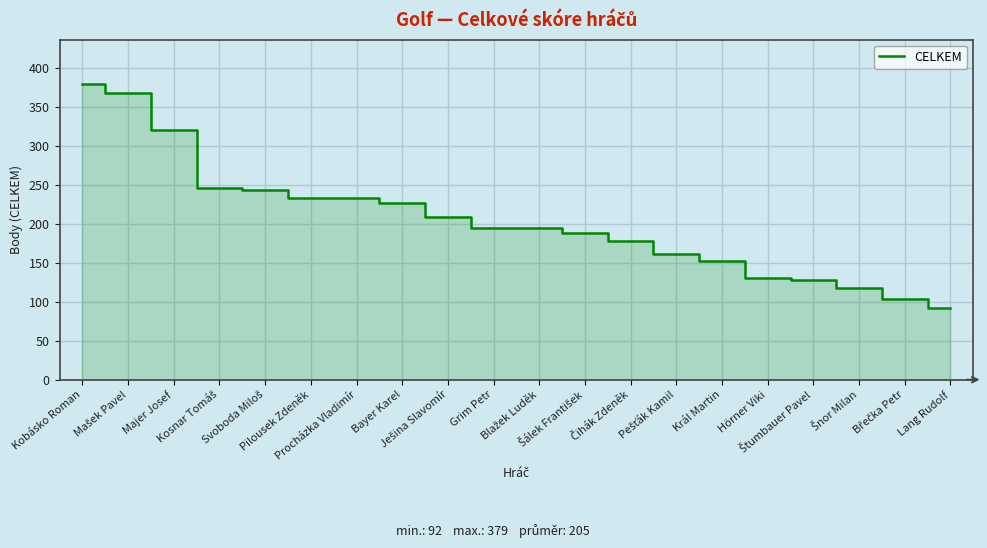

The value at Majer Josef is 522. True or false?

False